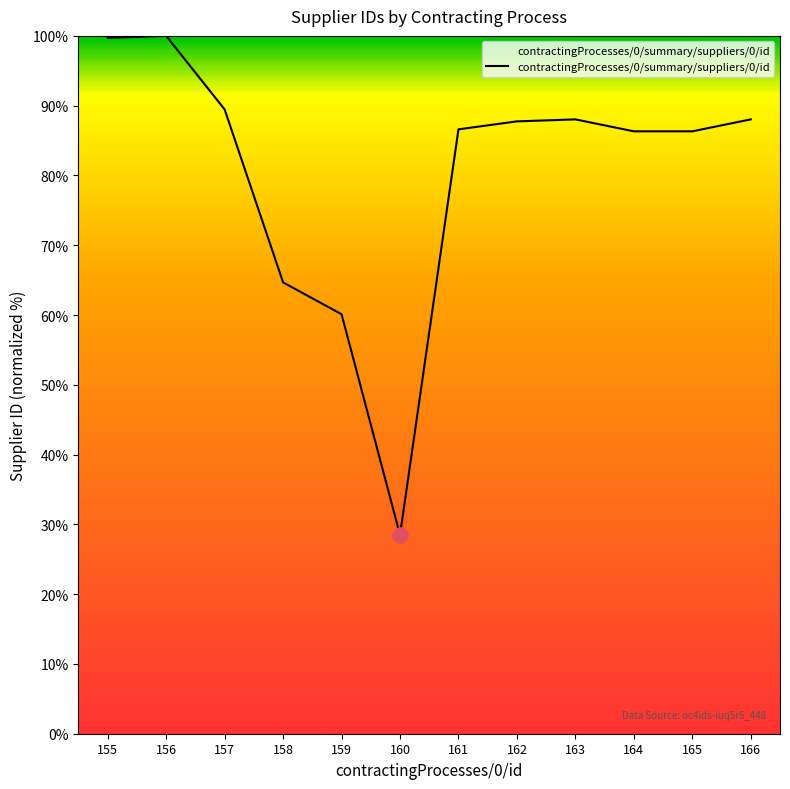

Between 156 and 165, which is larger?

156